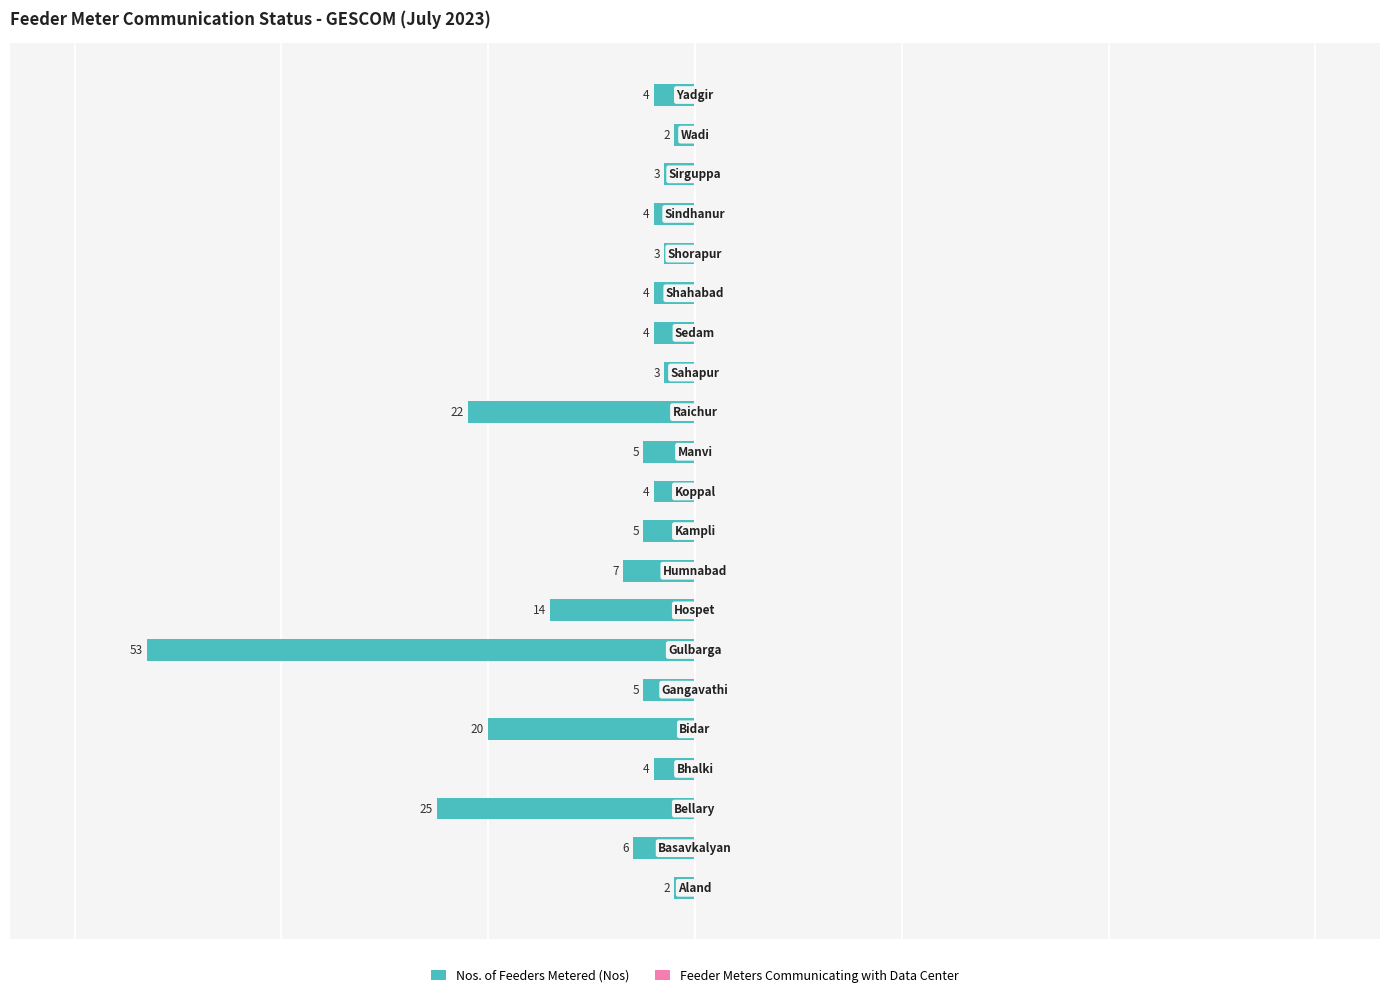

How many bars are there in total?

21